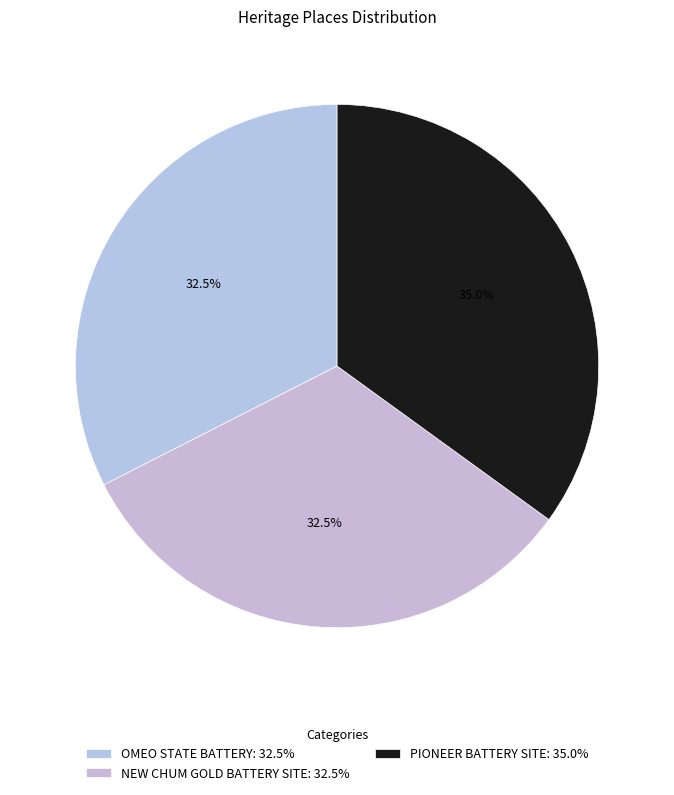

What is the smallest slice in the pie chart?

OMEO STATE BATTERY